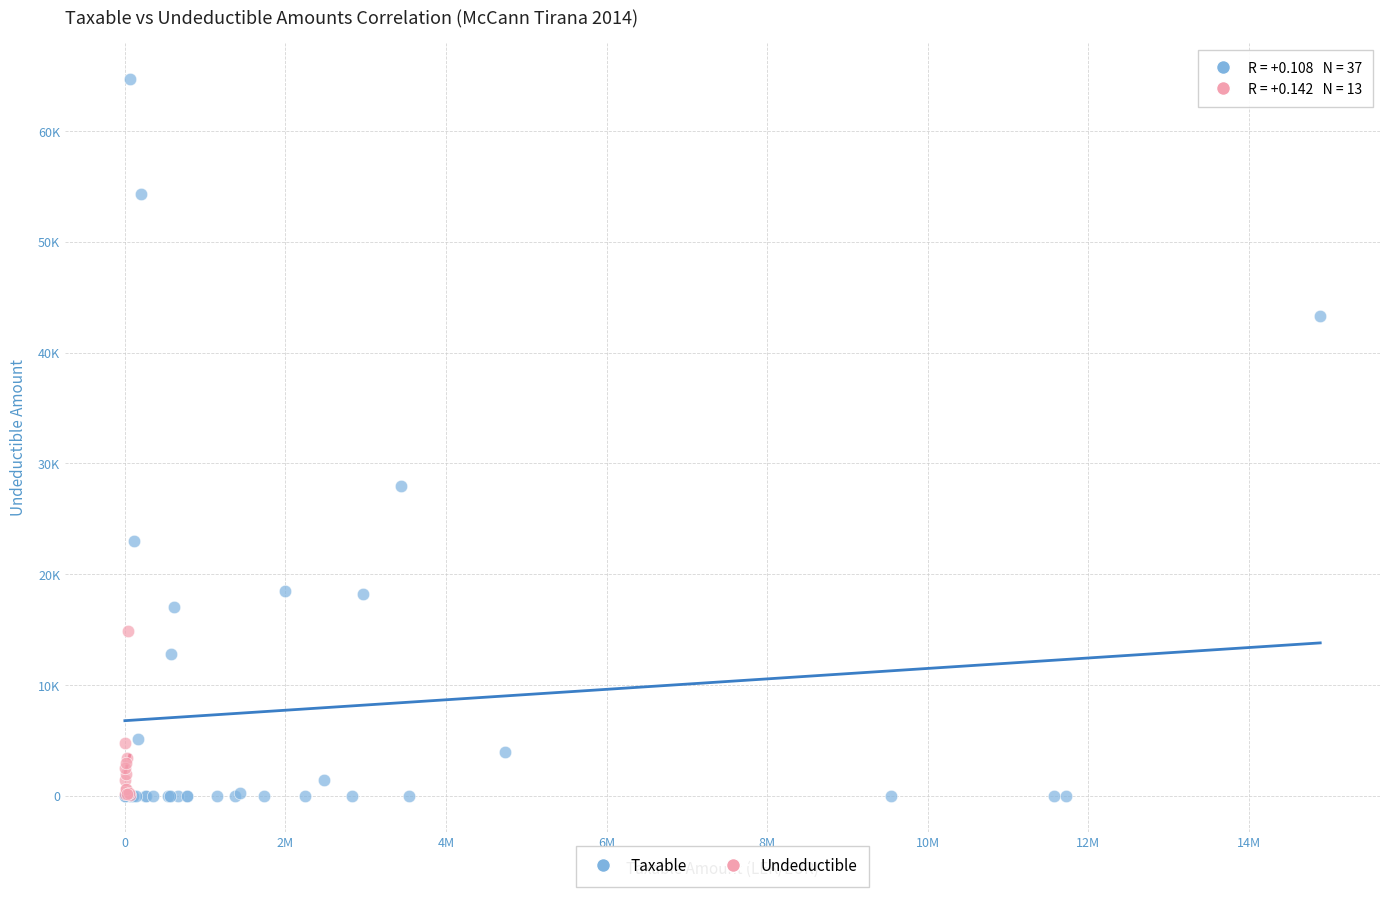

What are all the series names shown in the legend?

Taxable, Undeductible